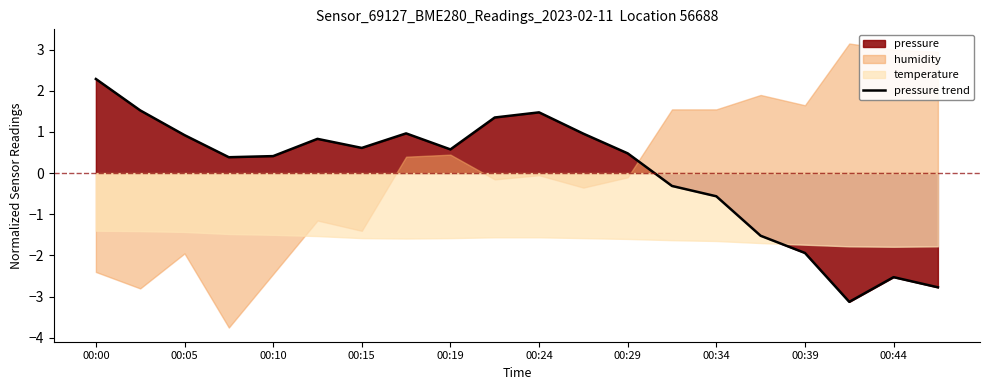

At which label does the data first exceed 0?

00:00